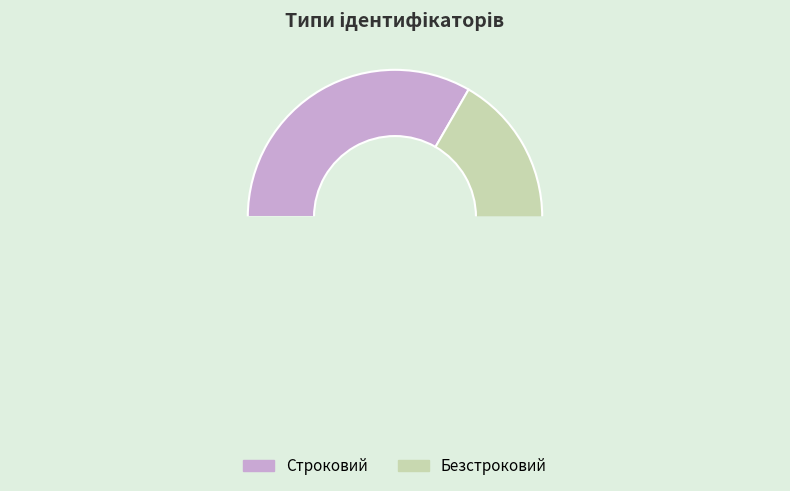

To the nearest percent, what is the average slice percentage?

50%